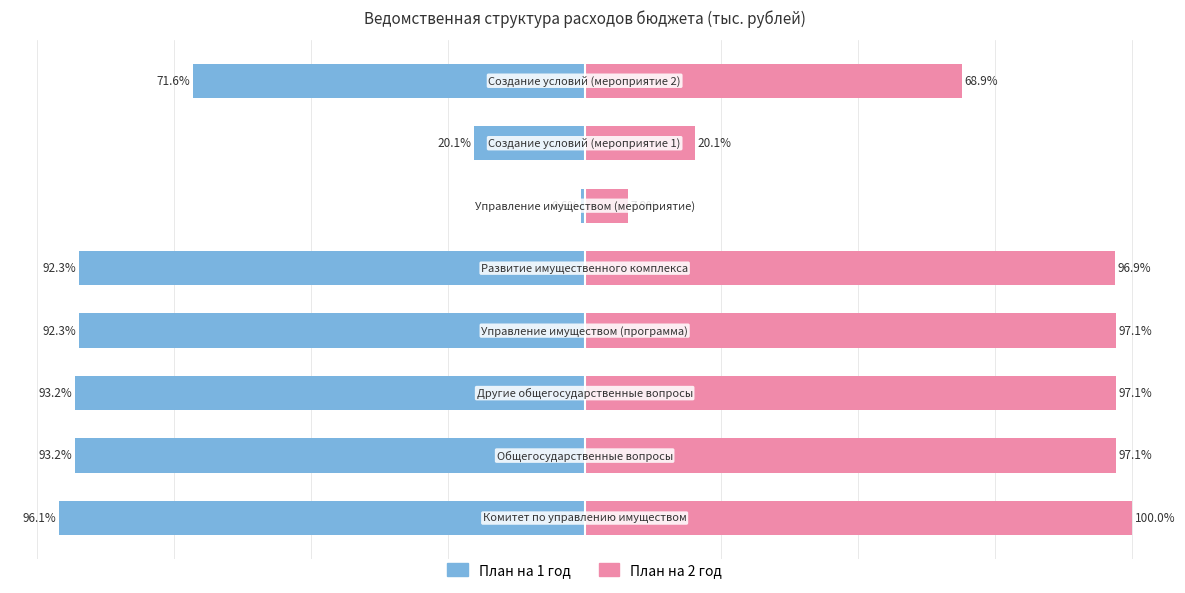

Between 7 and 3, which is larger?

7